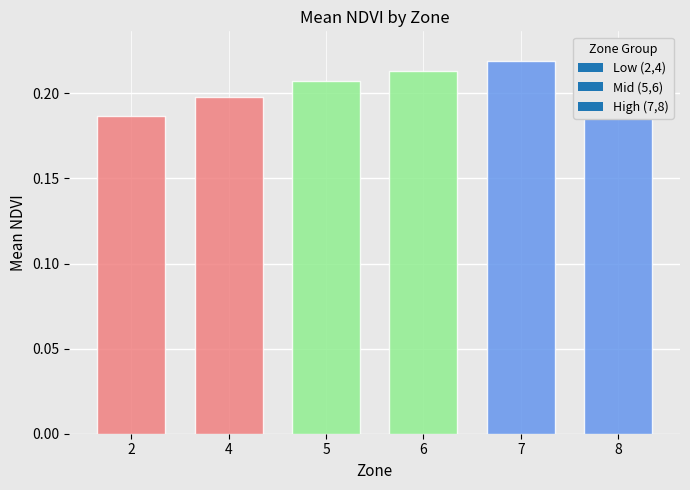

What is the value of the 5th bar from the left?

0.2